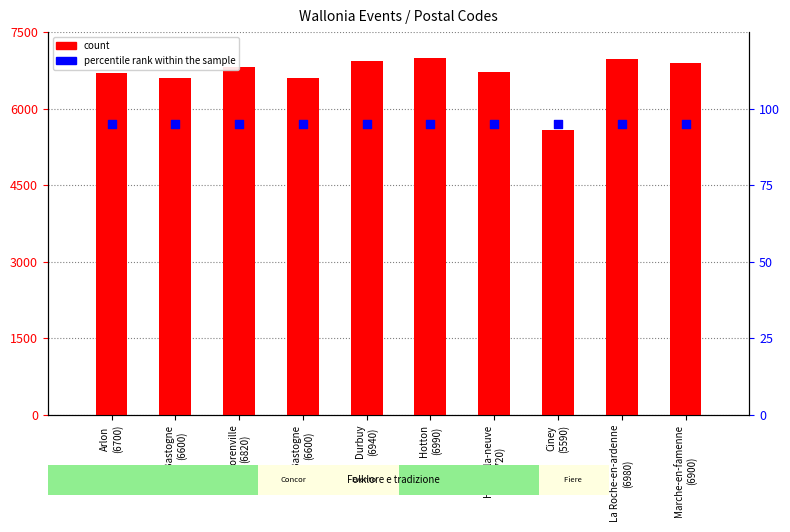

At which category is the sum across all series the highest?

Hotton
(6990)